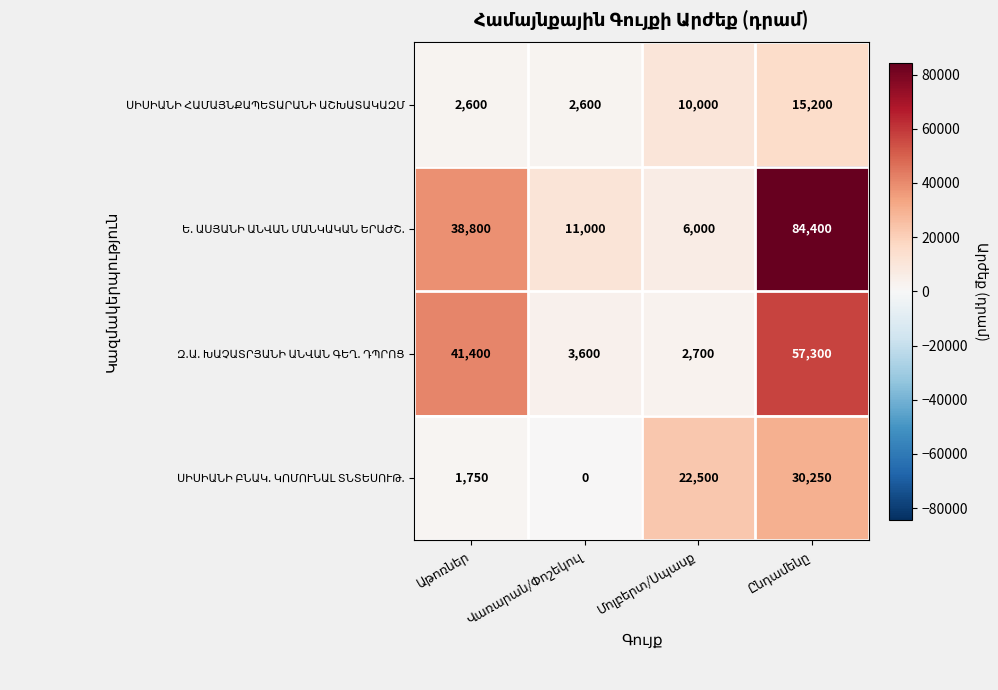

Count the number of data series in this chart.

4